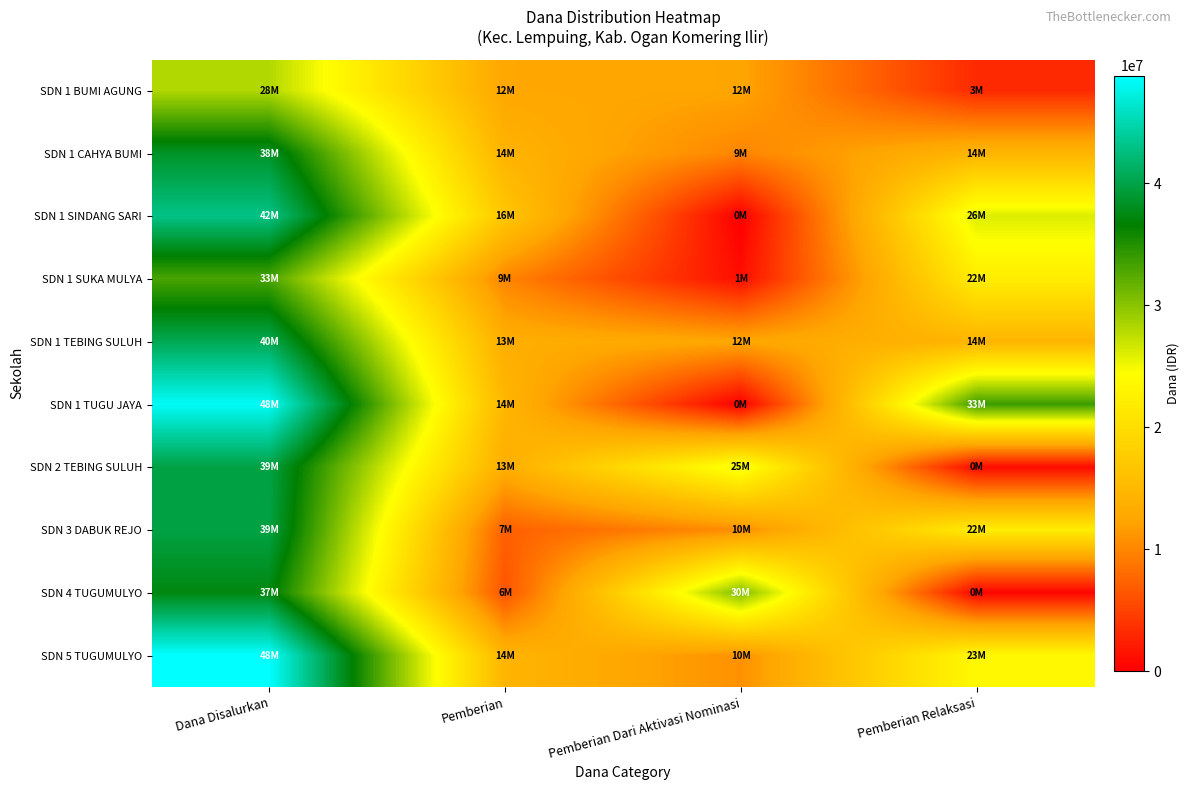

Which label corresponds to the largest value in the chart?

Dana Disalurkan